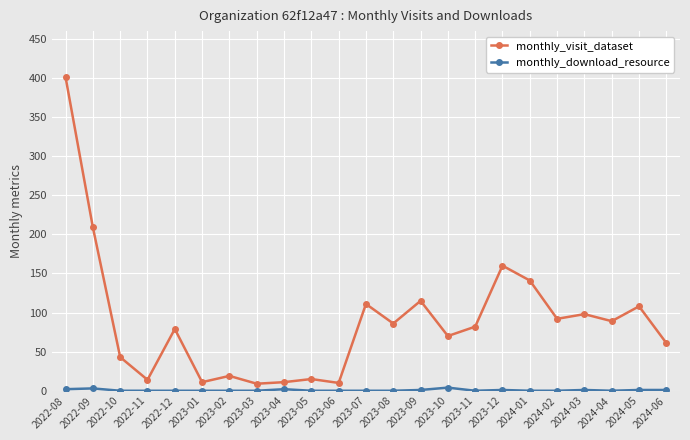

What is the total value across all series at 2023-07?

111